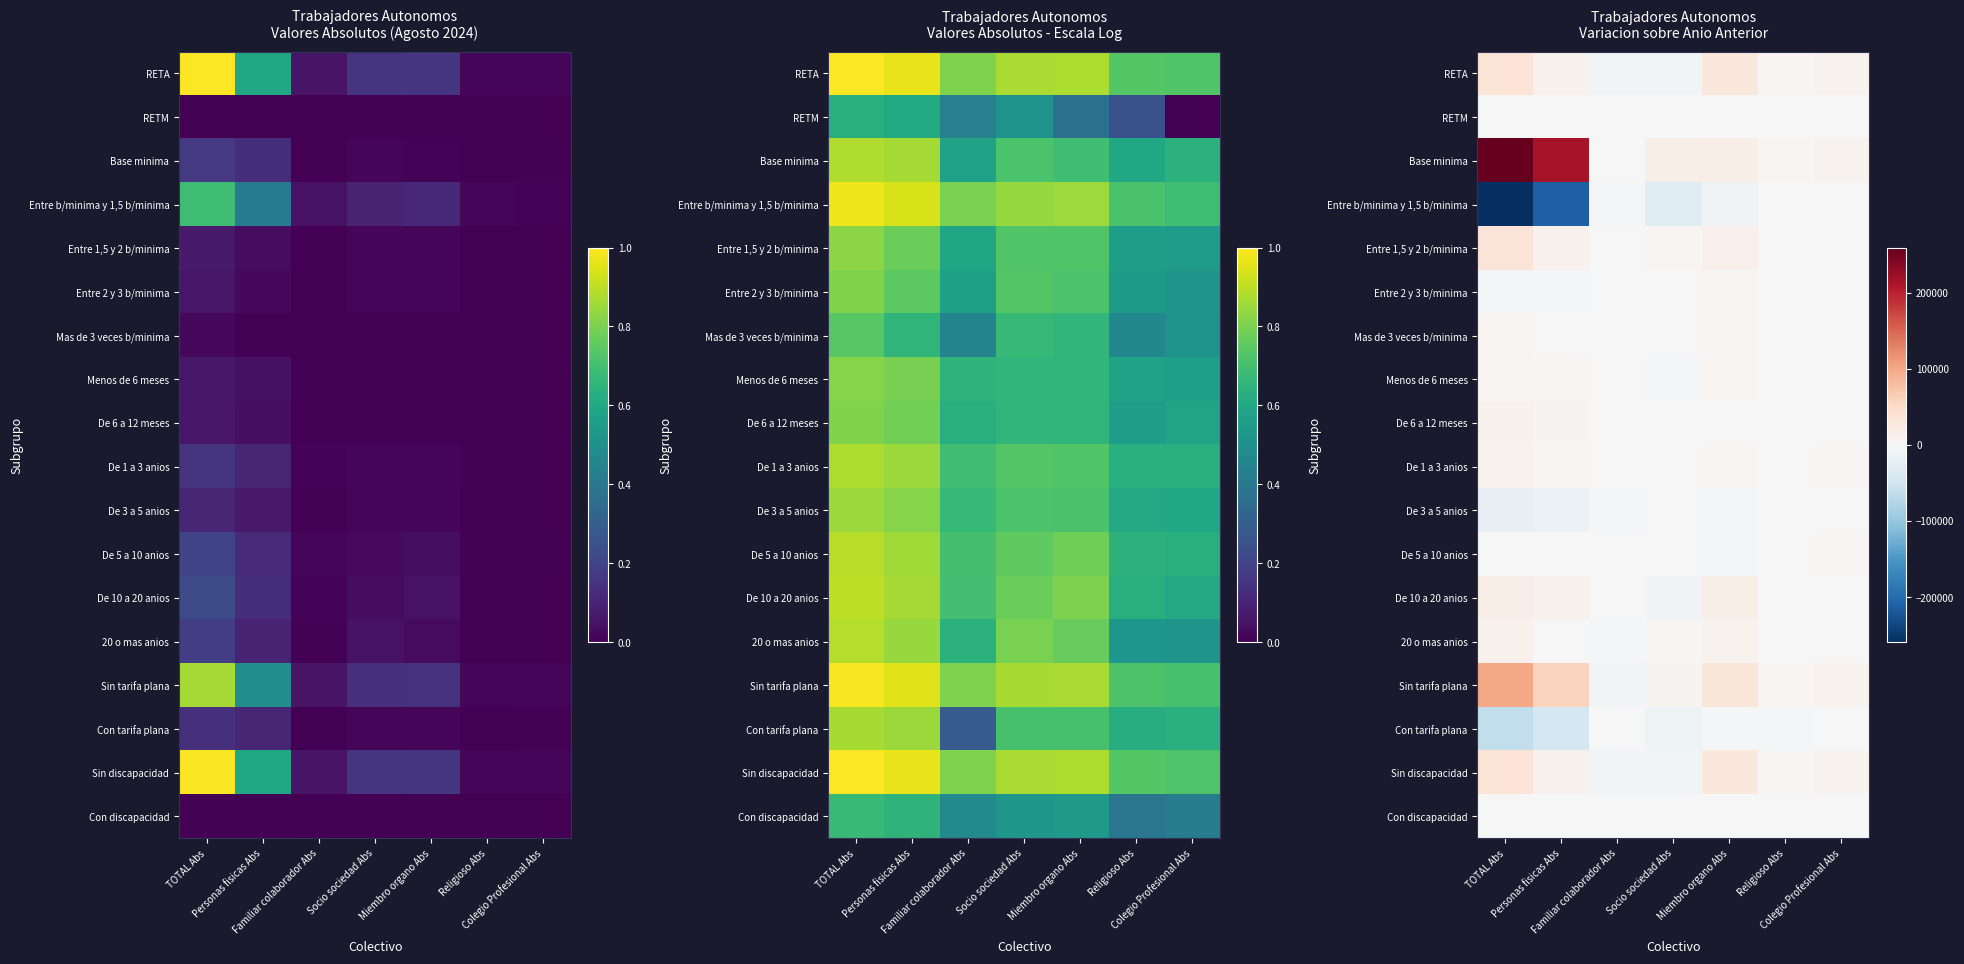

What is the total value across all series at Socio sociedad Abs?

-35190